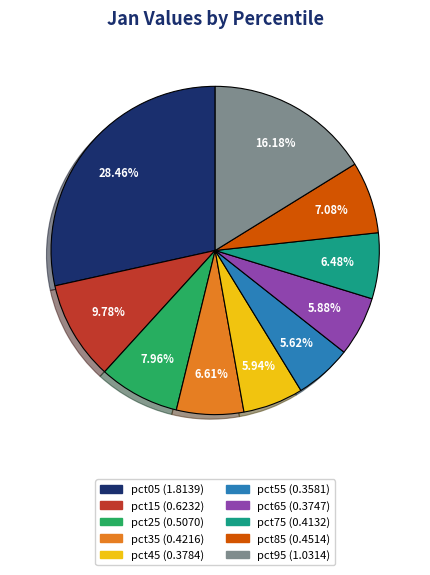

Combined, do pct35 and pct45 account for over 50%?

No